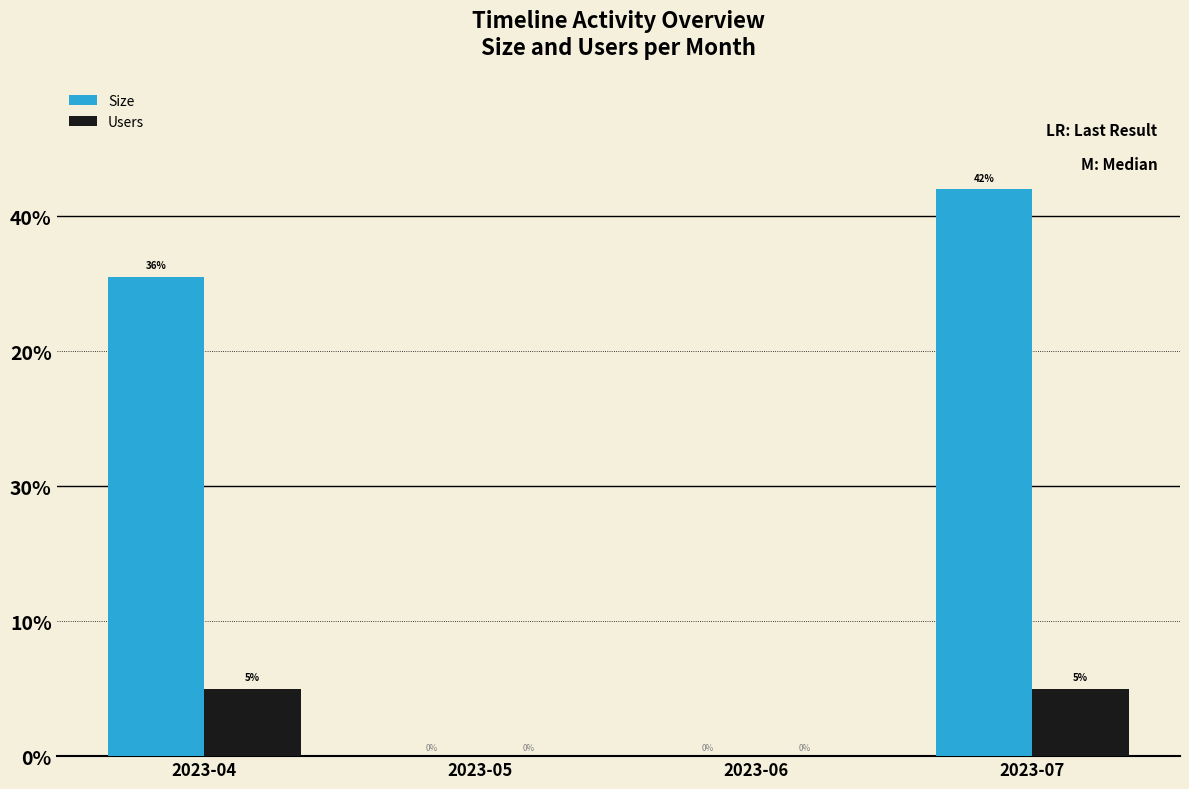

What is the difference between the maximum and minimum values in the Size series?

42.0